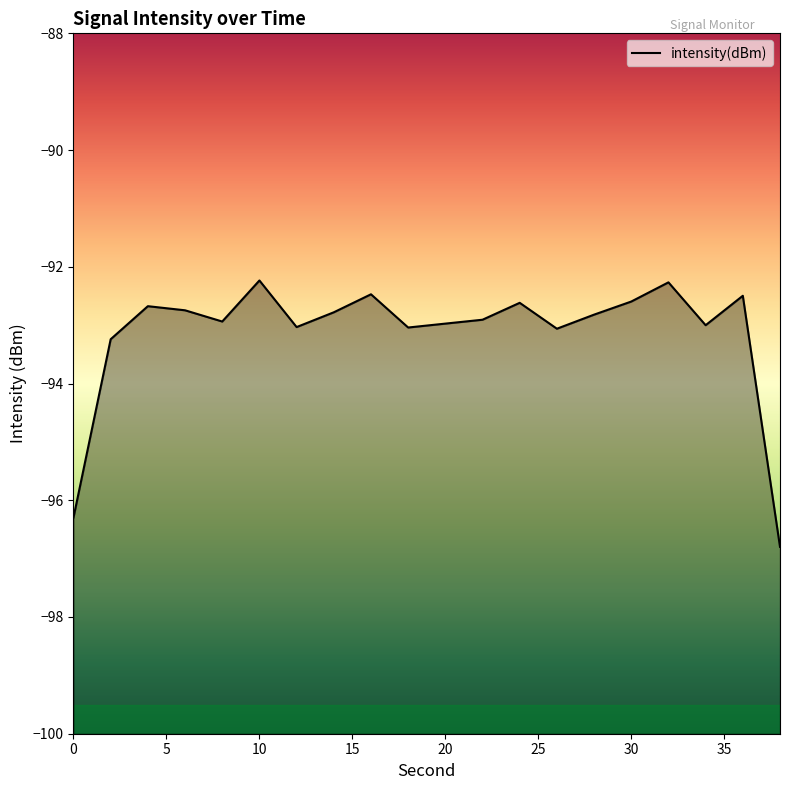

What is the change in value from 20 to 30?

+0.4